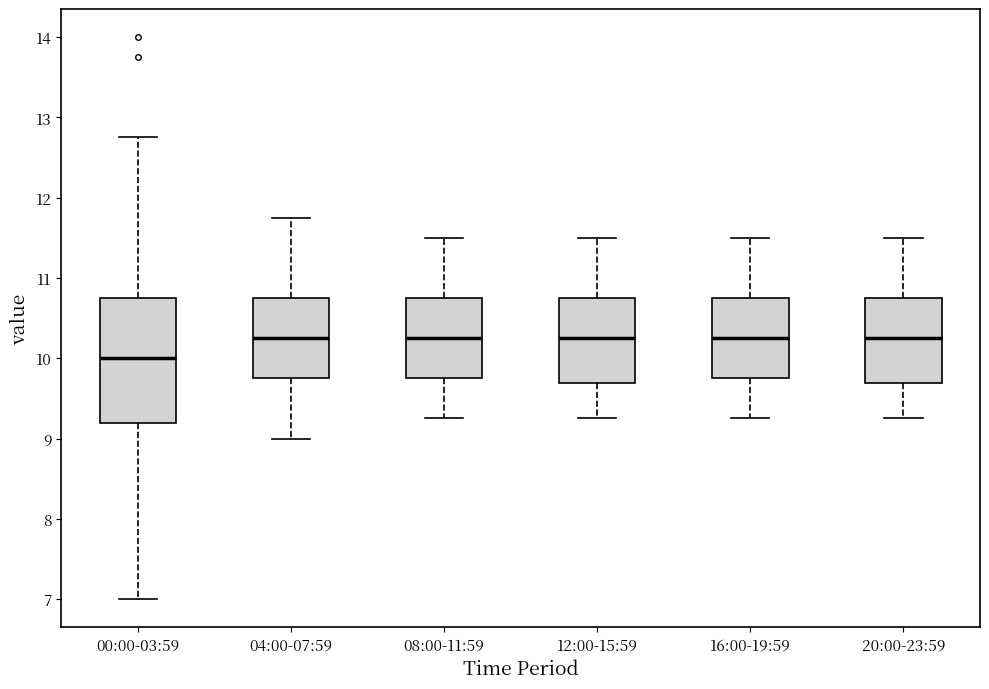

Which box is the tallest, from its lower edge to its upper edge?

00:00-03:59